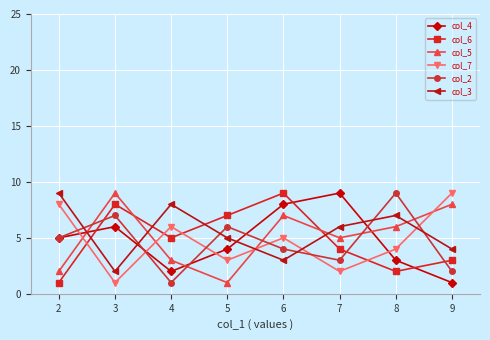

How many distinct data groups are displayed?

6